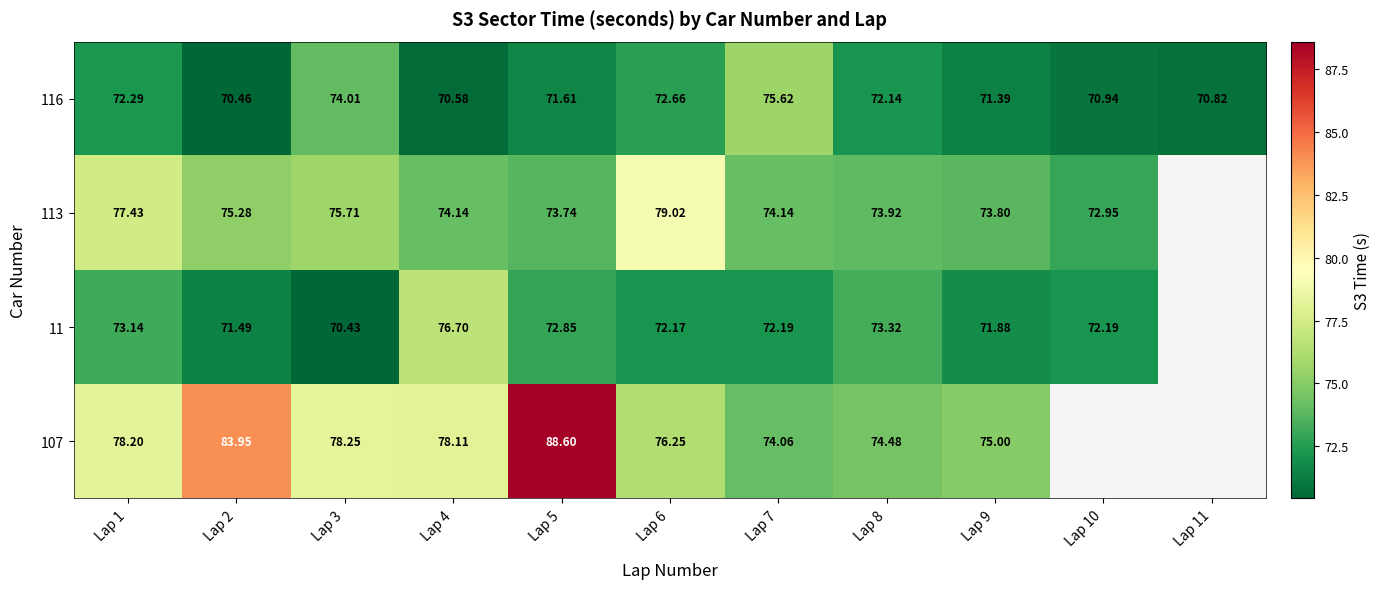

How many data points in 116 are less than 71?

4